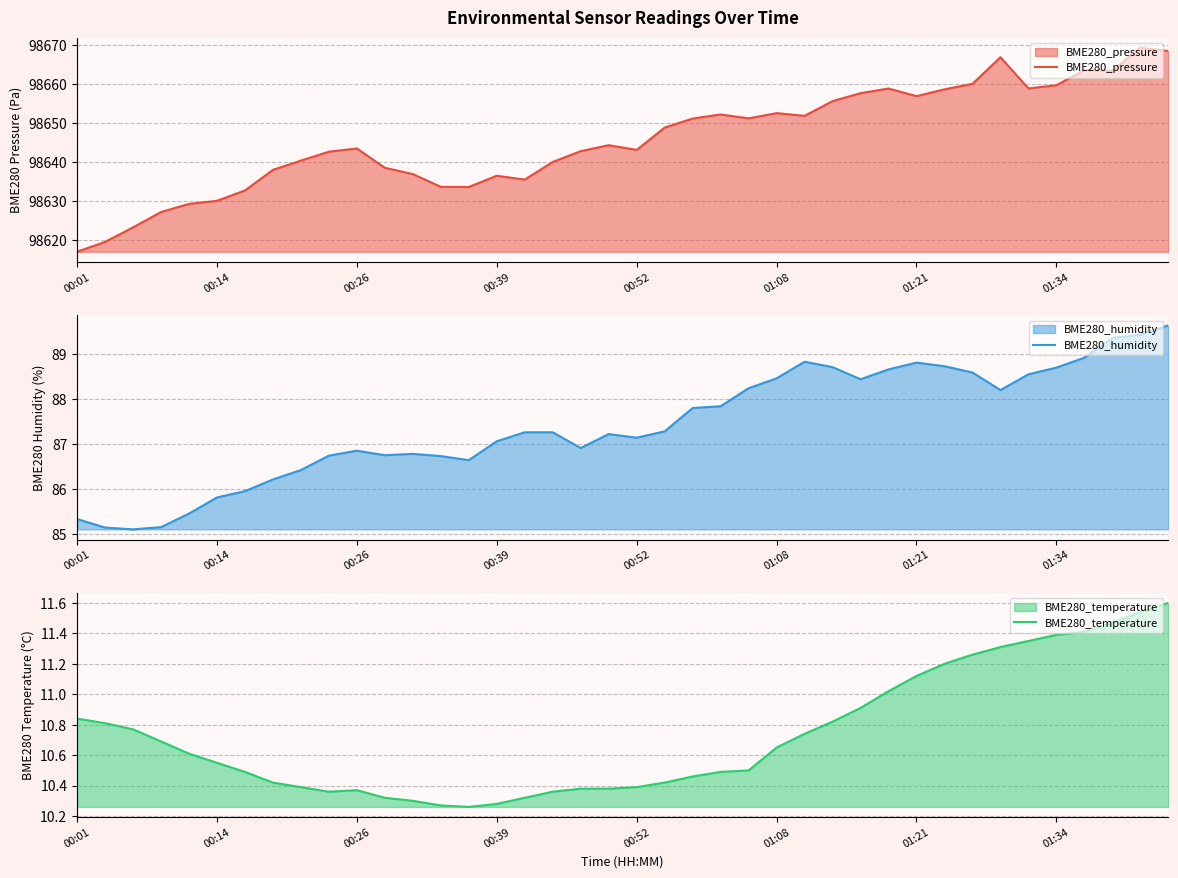

The BME280_humidity series shows 34.6 at 17. True or false?

False